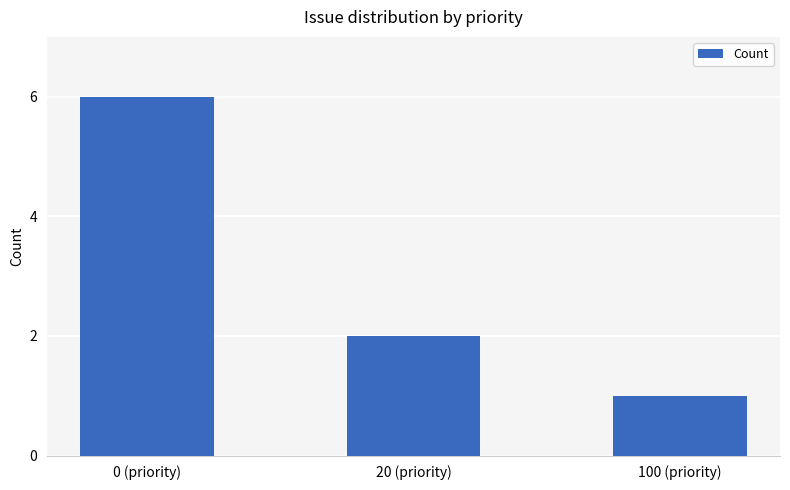

What position from the right is 100 (priority)?

1